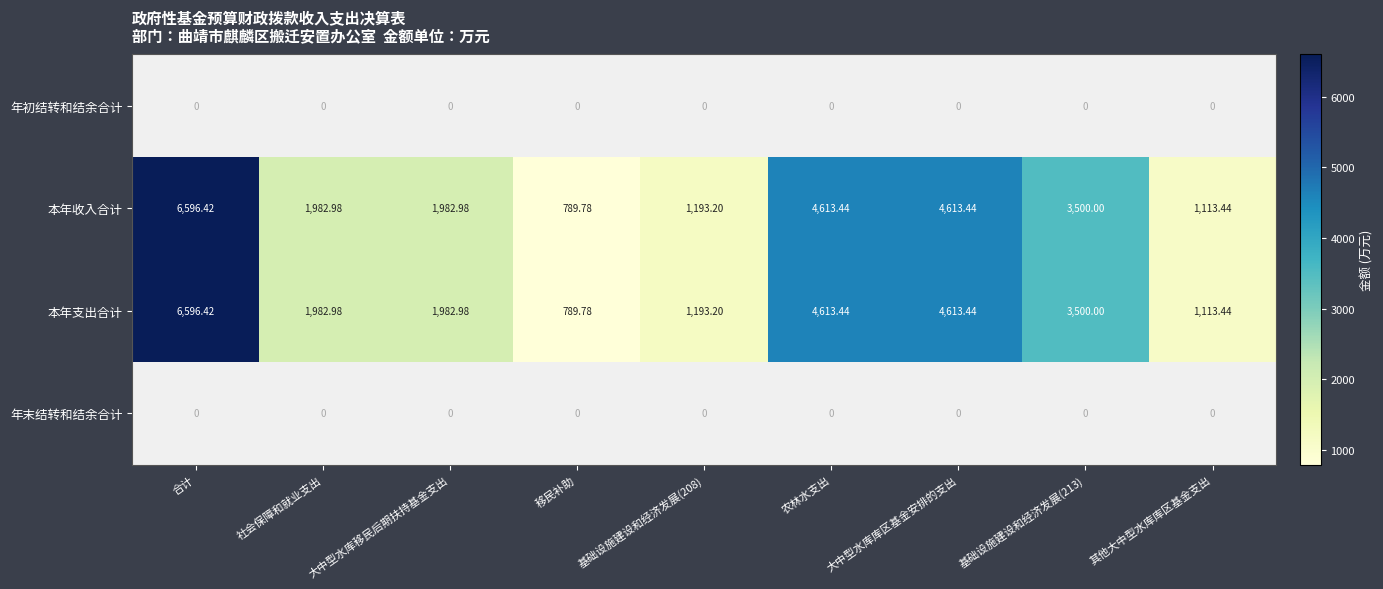

Which category has the highest value in the 本年收入合计 series?

合计